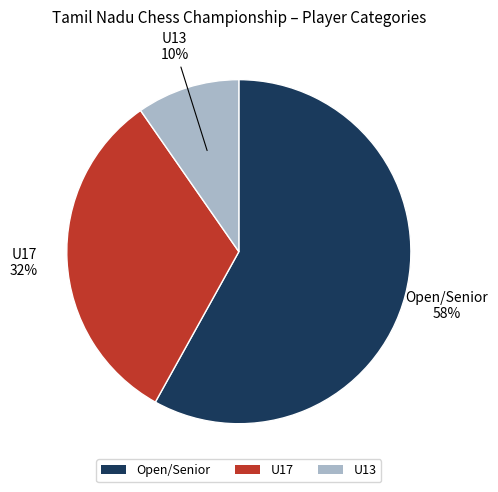

Is it true that U17 is 47% of the pie?

False